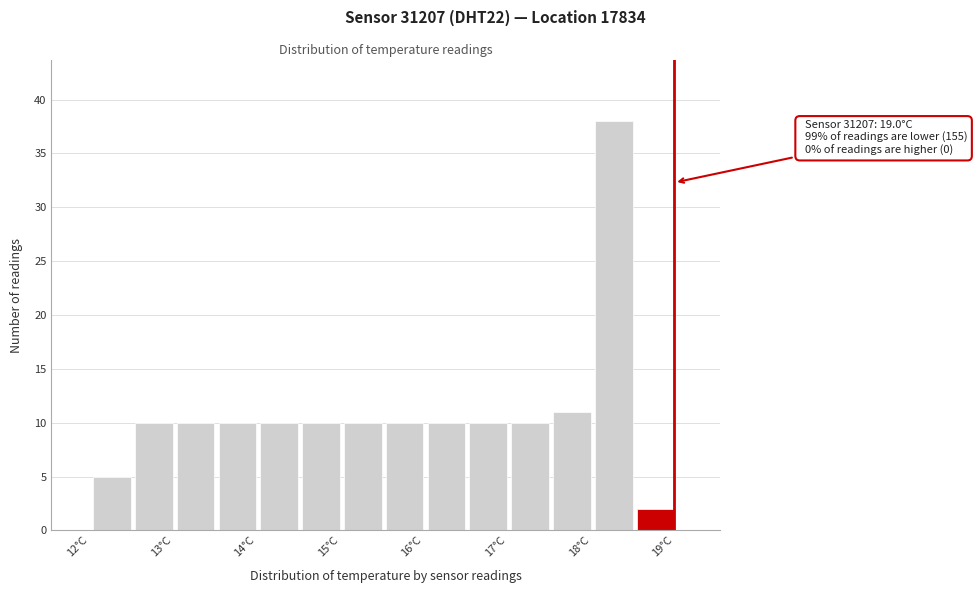

Over which range of the x-axis is the bar tallest?

18.05 to 18.55